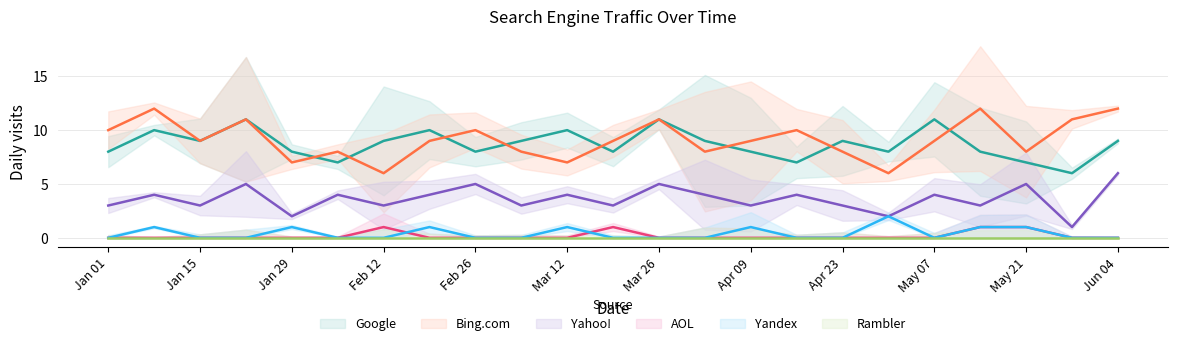

Where is Yahoo! nearest to the value 3?

Jan 01